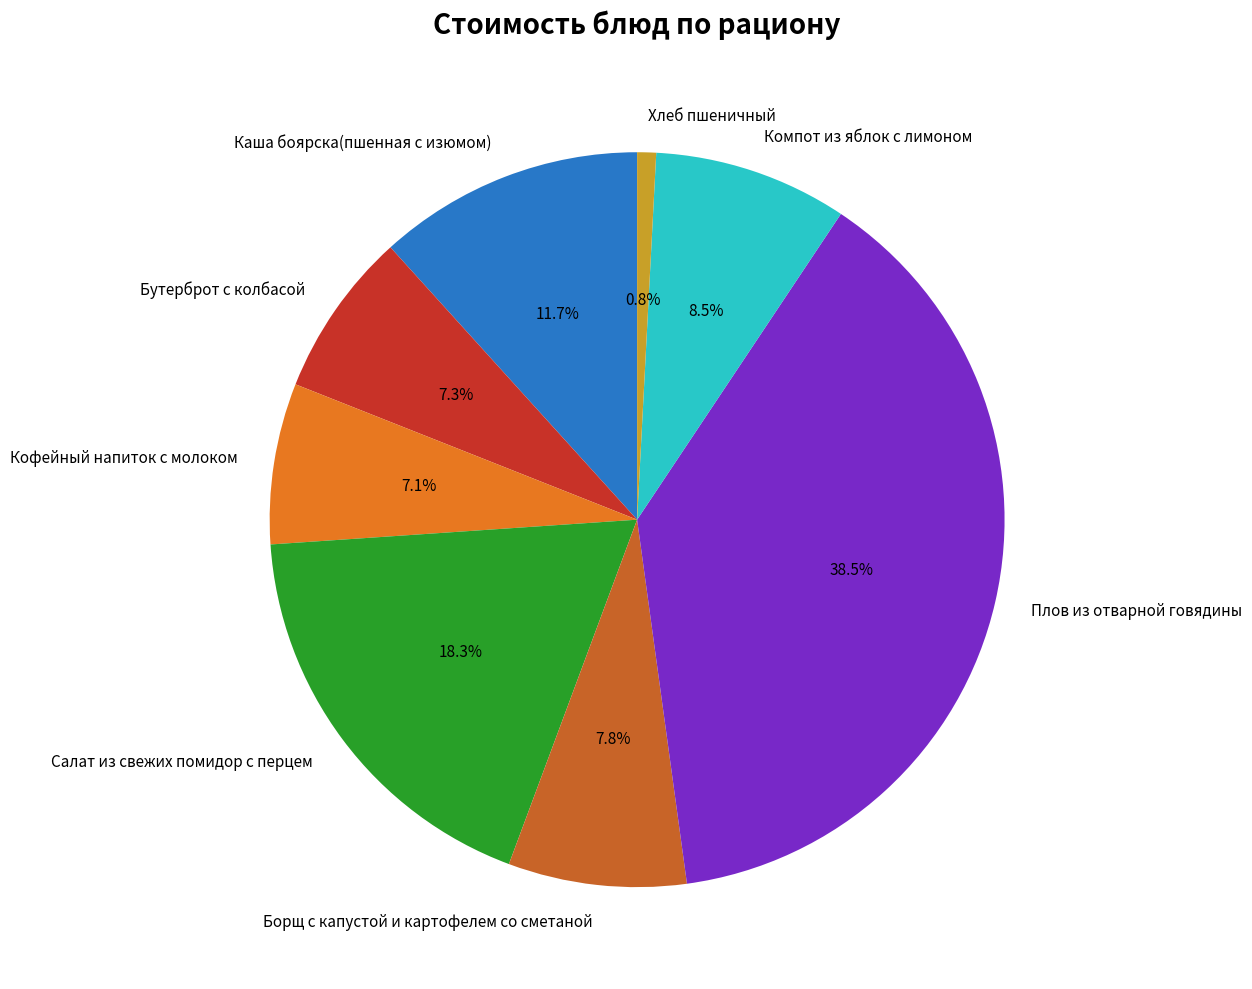

To the nearest percent, what portion does Салат из свежих помидор с перцем represent?

18%